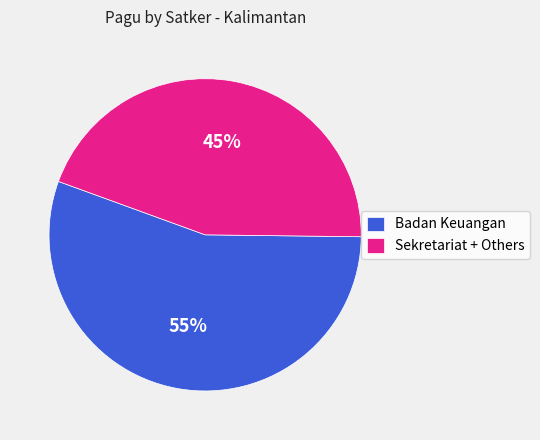

Count the number of slices in the pie.

2